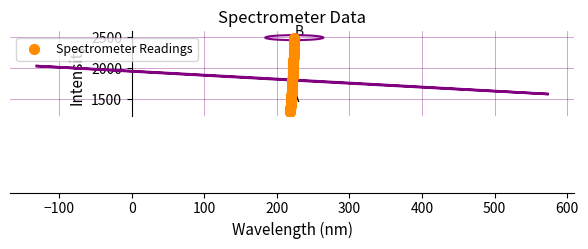

What is the range of X values (max minus min)?

5.9